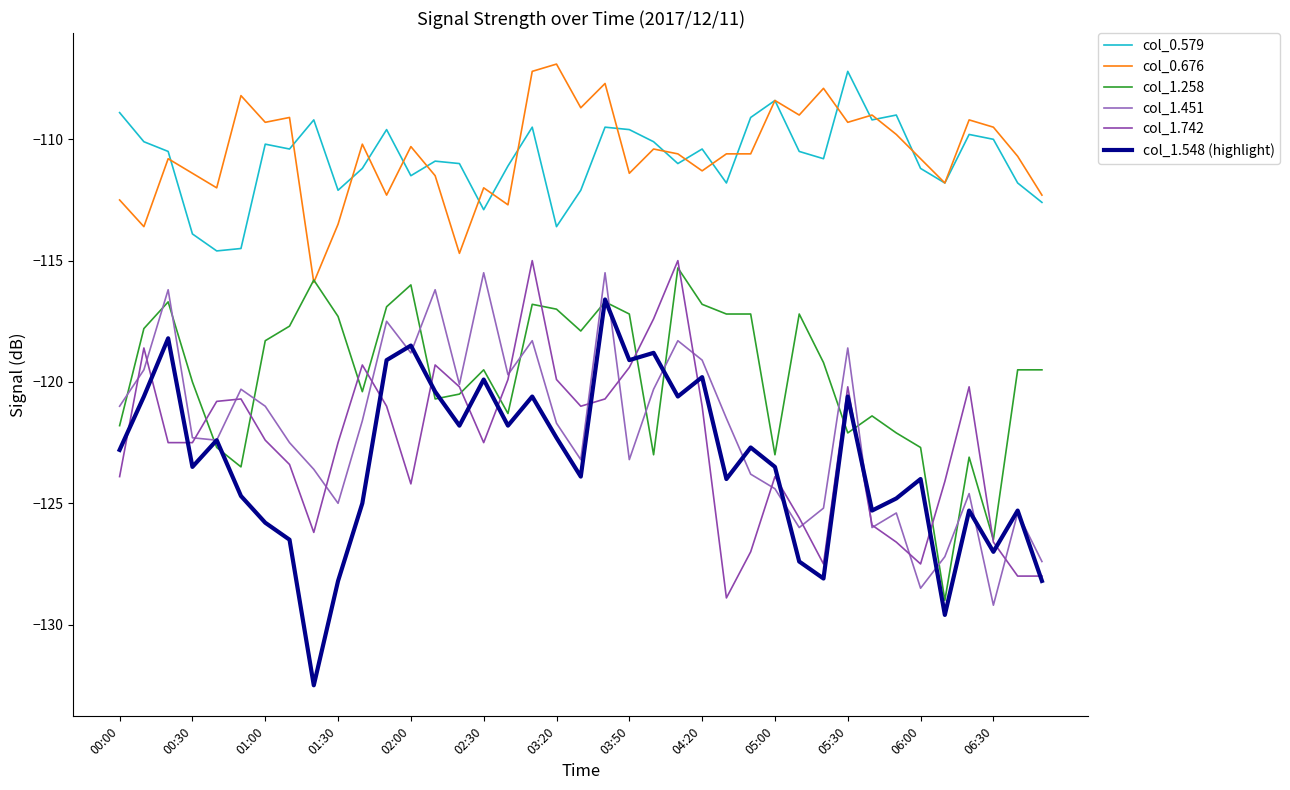

Does the chart have visible grid lines?

No